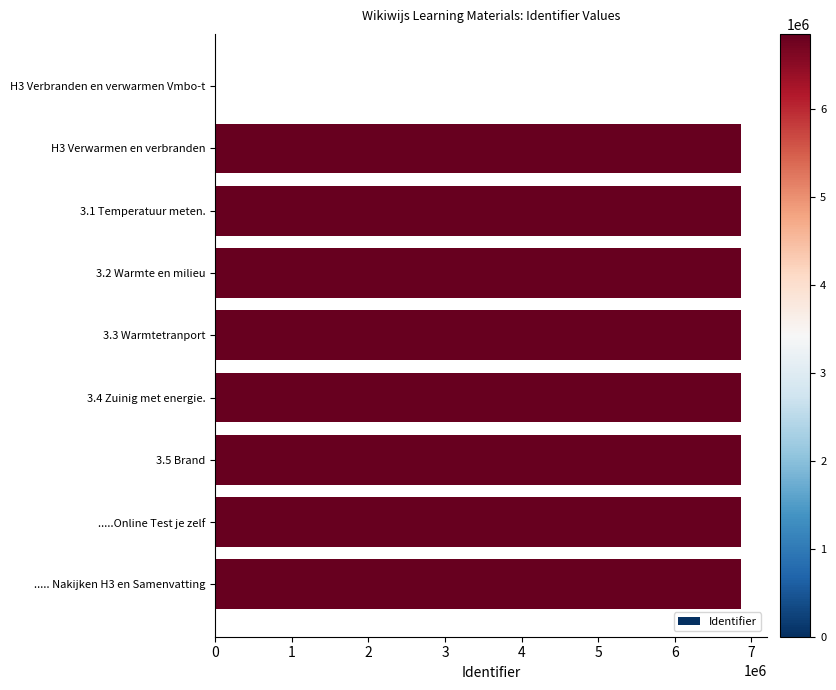

At which label is the value closest to 3429599?

H3 Verwarmen en verbranden